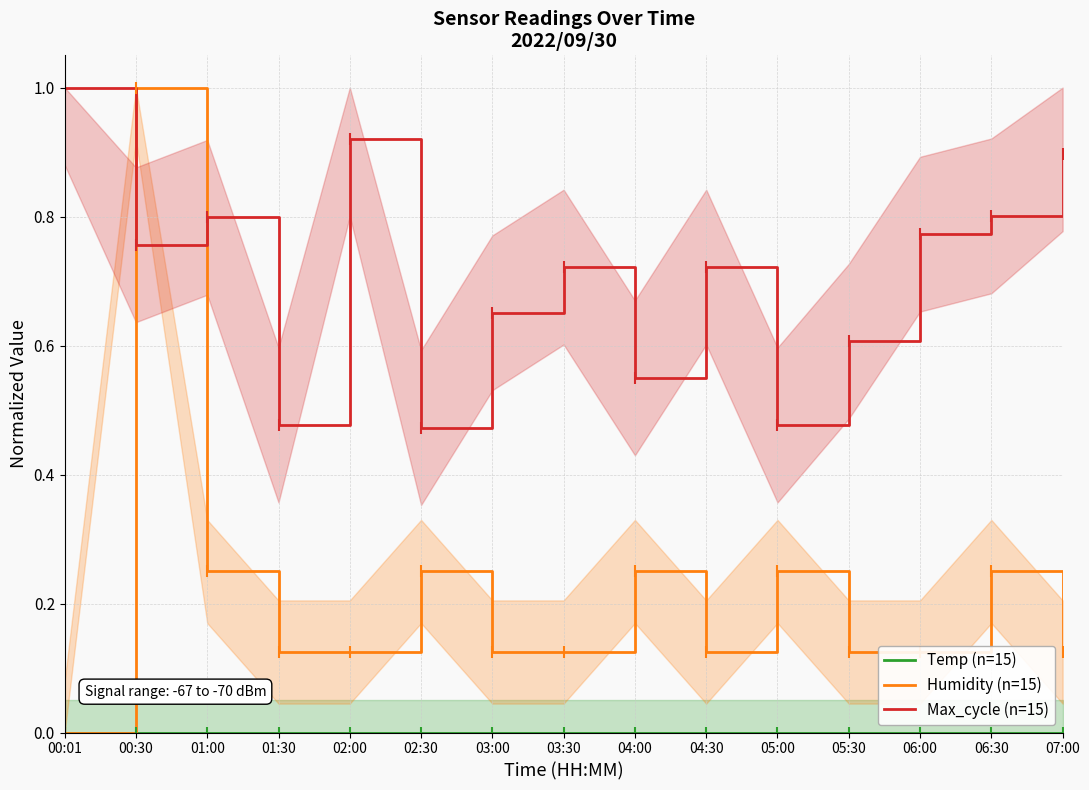

What is the spread (max minus min) of values at 03:30?

0.7